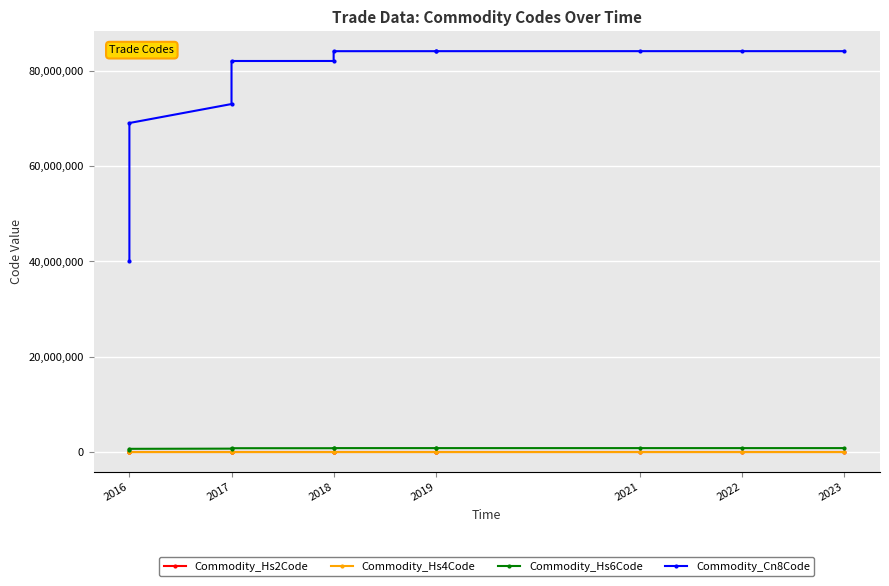

What is the maximum value shown in the chart?

84139100